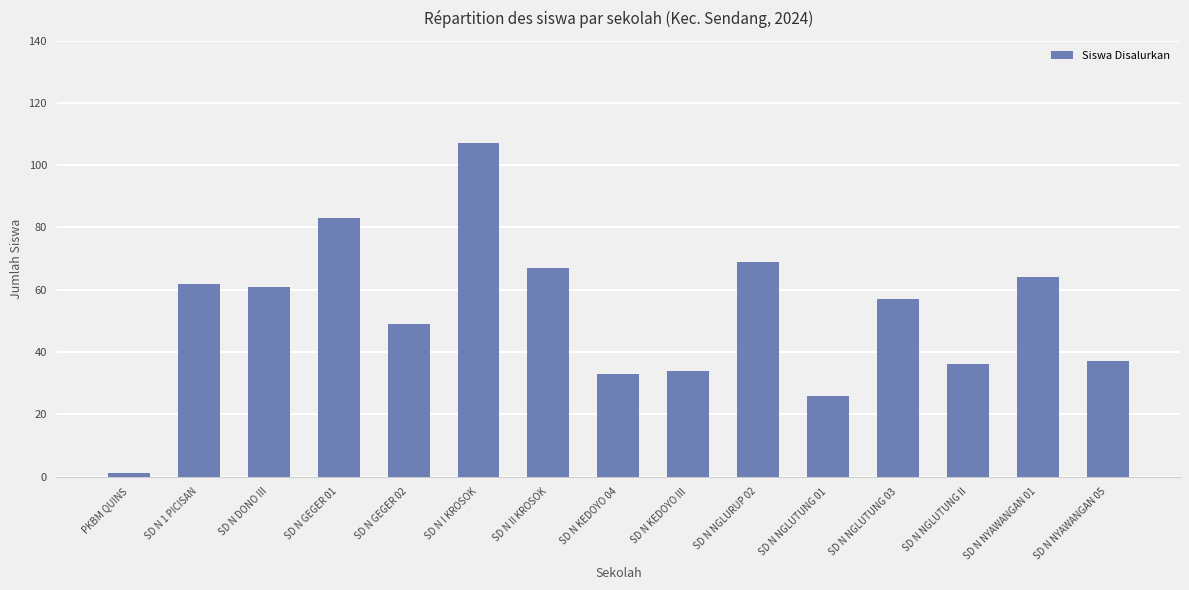

What is the ratio of the value at SD N NGLUTUNG 03 to the value at SD N KEDOYO III?

1.7